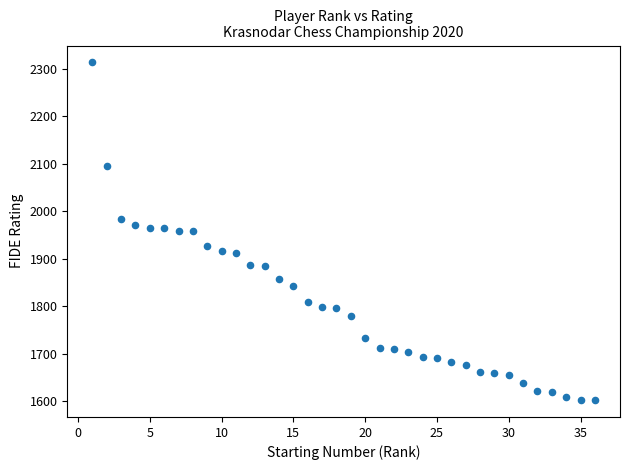

What is the range of X values (max minus min)?

35